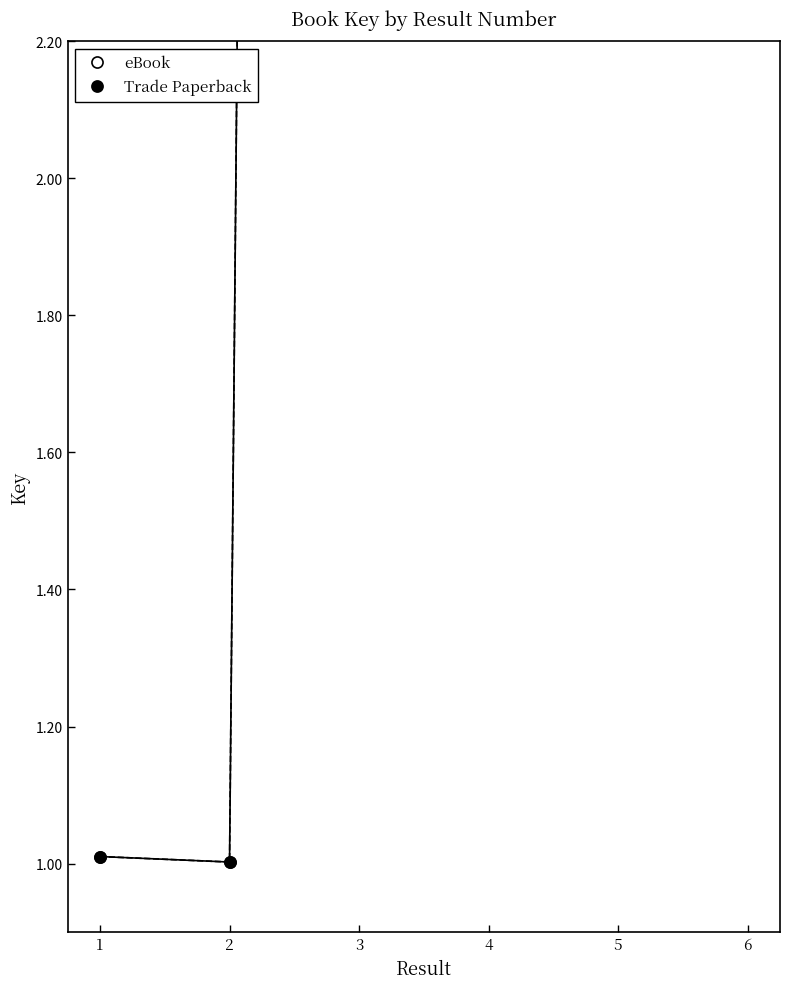

What is the sum of all Trade Paperback values?

87.5